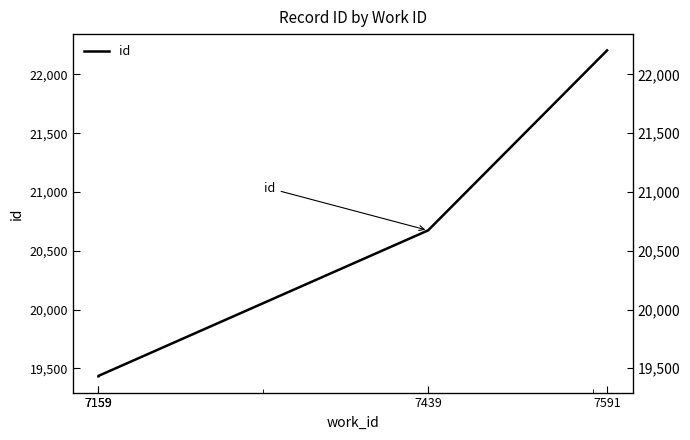

True or false: the data shows 4899 at 7159.

False